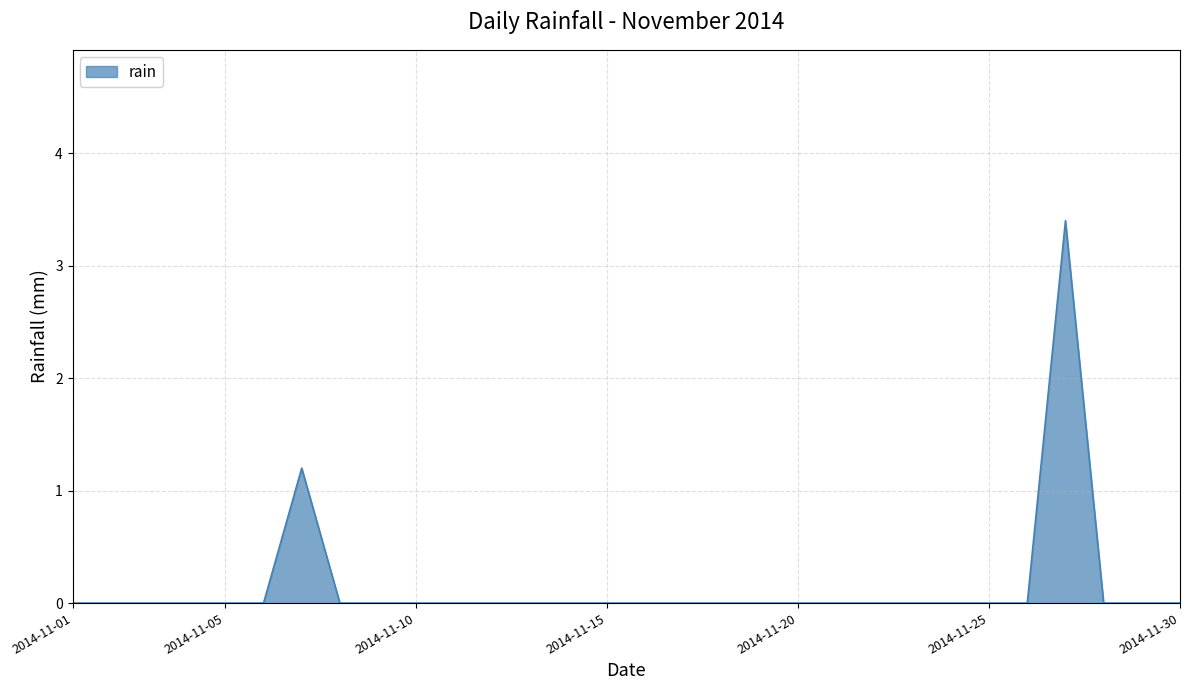

What is the greatest value displayed?

3.4